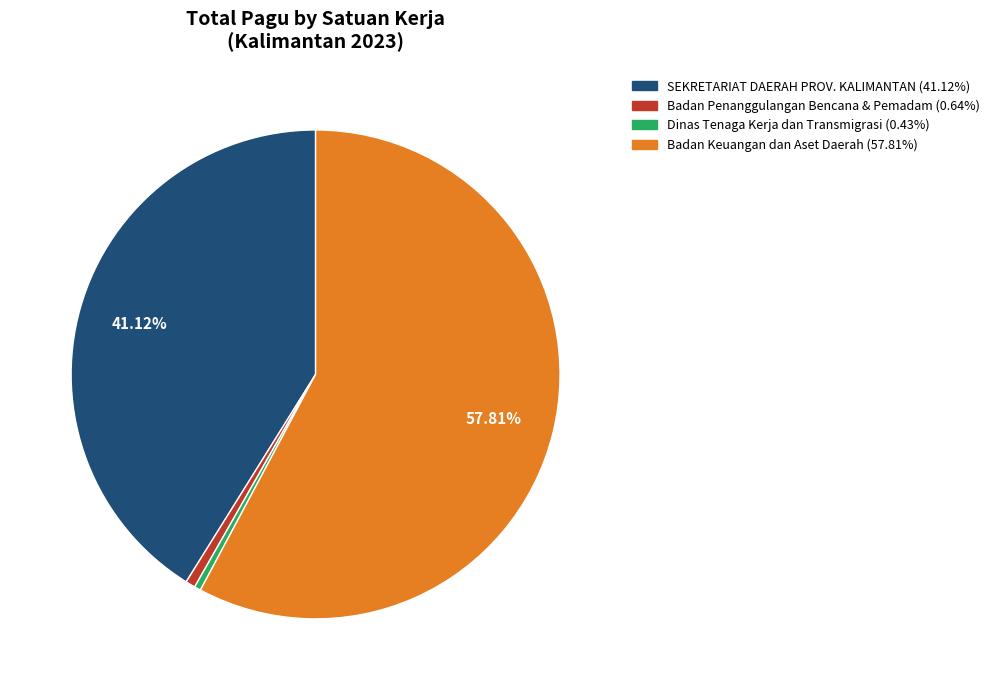

Is there any slice that represents more than half of the pie?

Yes